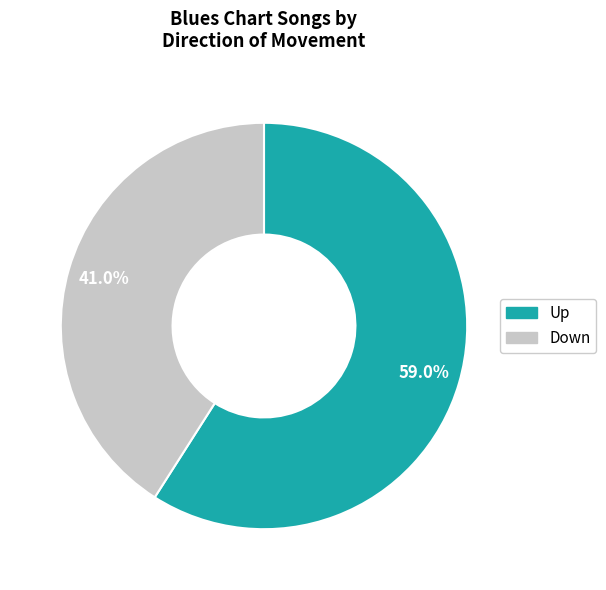

Rank the categories by value from lowest to highest.

down, up